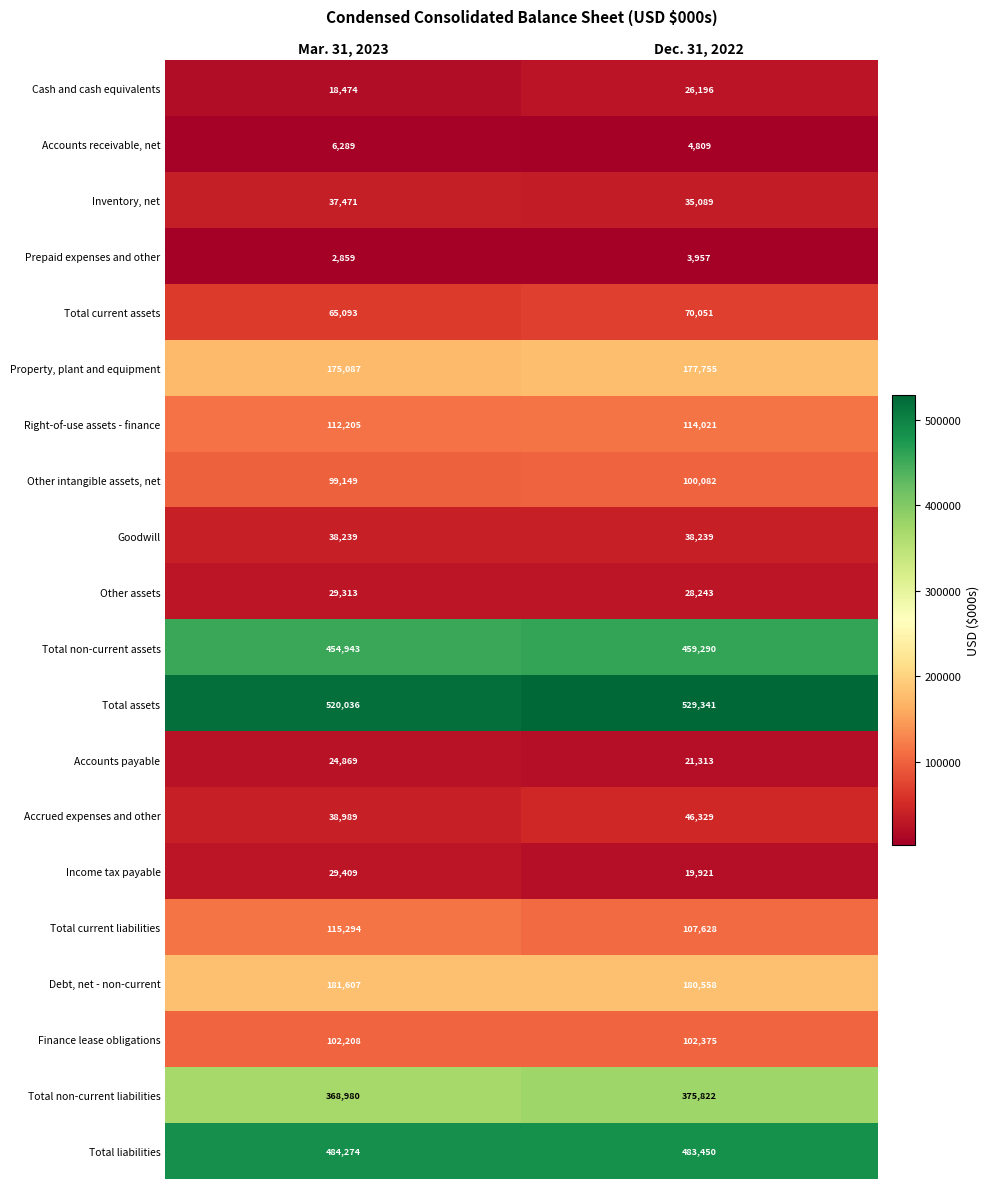

List the series in order of their peak value, lowest first.

Prepaid expenses and other, Accounts receivable, net, Accounts payable, Cash and cash equivalents, Other assets, Income tax payable, Inventory, net, Goodwill, Accrued expenses and other, Total current assets, Other intangible assets, net, Finance lease obligations, Right-of-use assets - finance, Total current liabilities, Property, plant and equipment, Debt, net - non-current, Total non-current liabilities, Total non-current assets, Total liabilities, Total assets